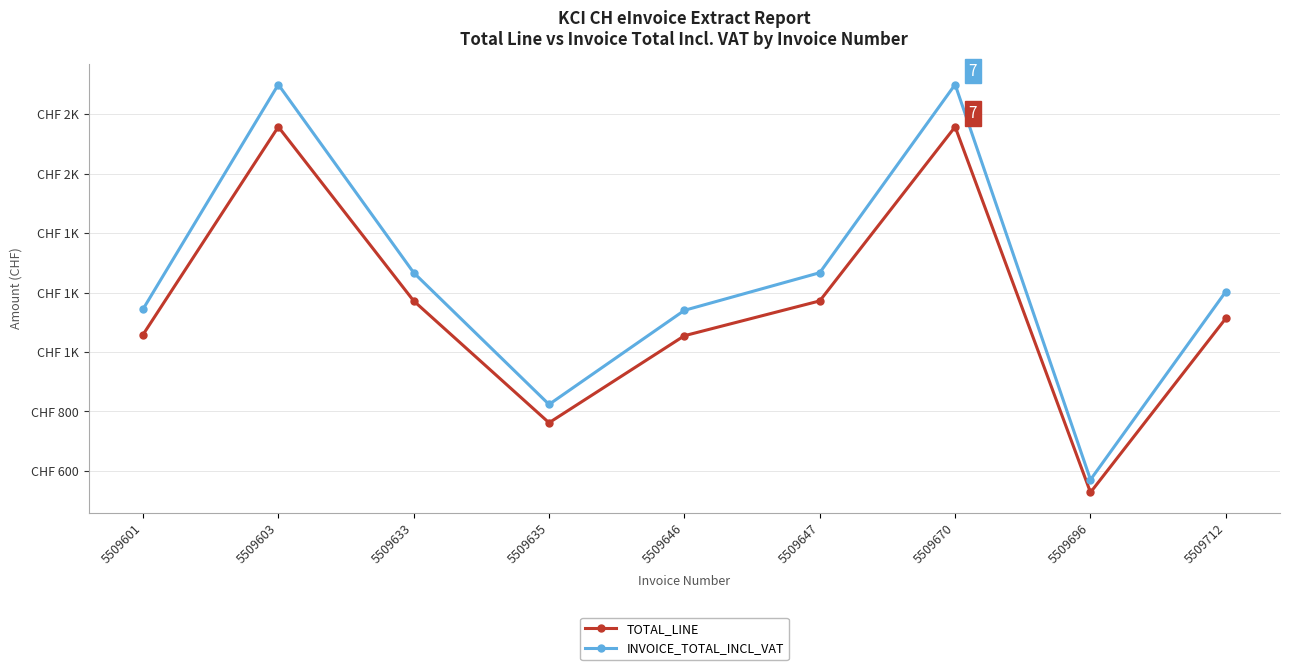

Reading left to right, transcribe all the data shown in this chart.

TOTAL_LINE: 5509601=1058.1	5509603=1758.0	5509633=1172.1	5509635=761.8	5509646=1054.9	5509647=1172.1	5509670=1758.1	5509696=527.4	5509712=1113.5
INVOICE_TOTAL_INCL_VAT: 5509601=1143.8	5509603=1900.4	5509633=1267.0	5509635=823.5	5509646=1140.3	5509647=1267.0	5509670=1900.5	5509696=570.1	5509712=1203.7